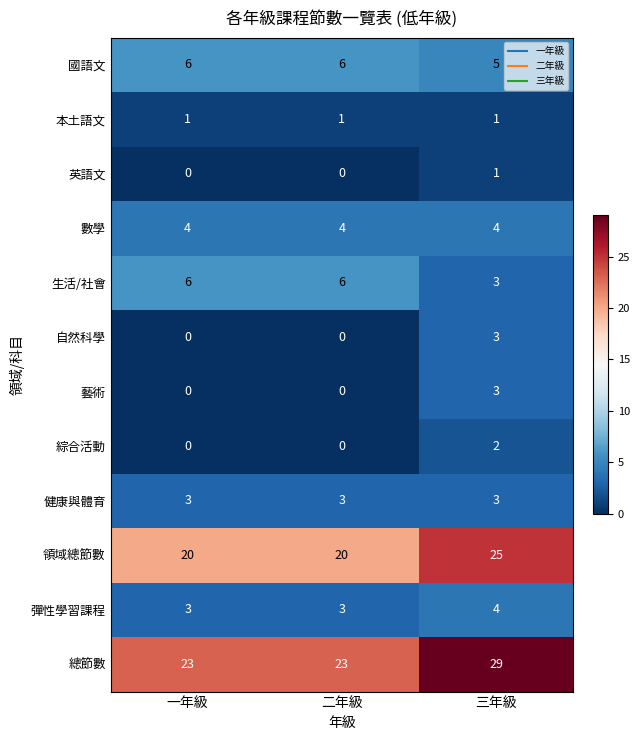

What is the difference between the highest and lowest values at 二年級?

23